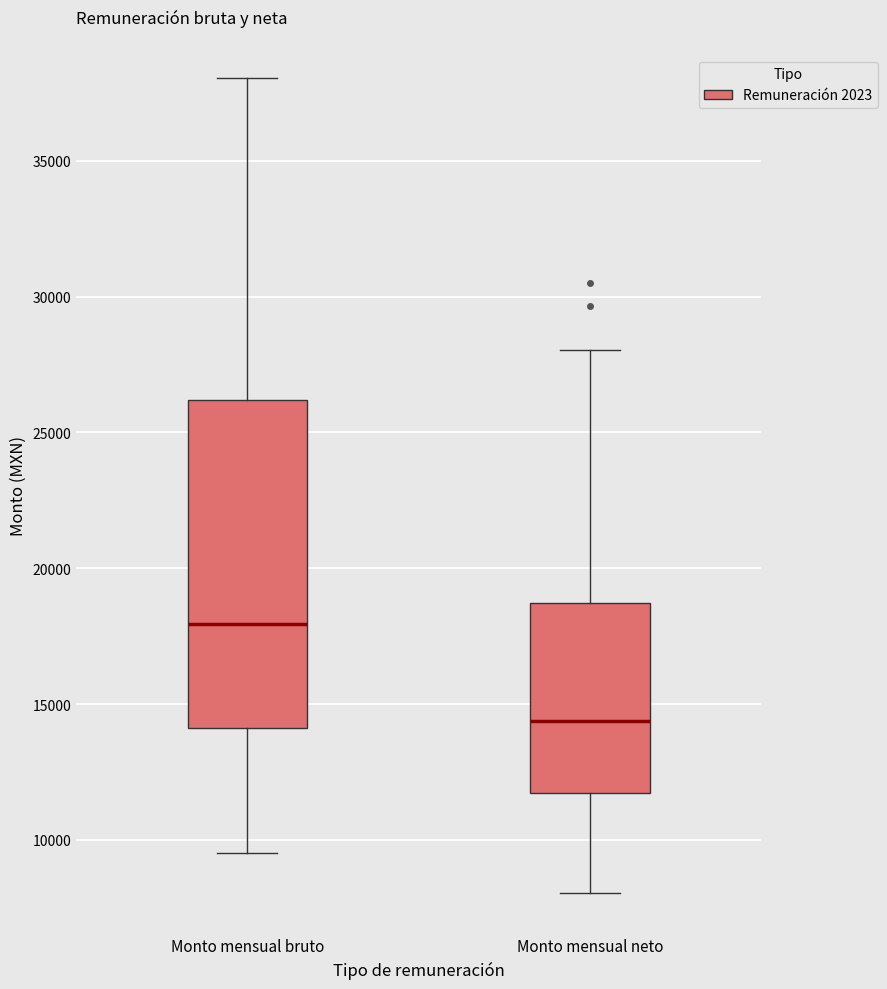

Reading left to right, read every box against the y-axis: the position of its median line, the range the box covers, and the ends of its whiskers. The values are not printed on the chart, so give them approximately, as read against the axis.

Monto mensual bruto: median 18000, box 14000 to 26000, whiskers 9500 to 38000
Monto mensual neto: median 14500, box 11500 to 18500, whiskers 8000 to 28000